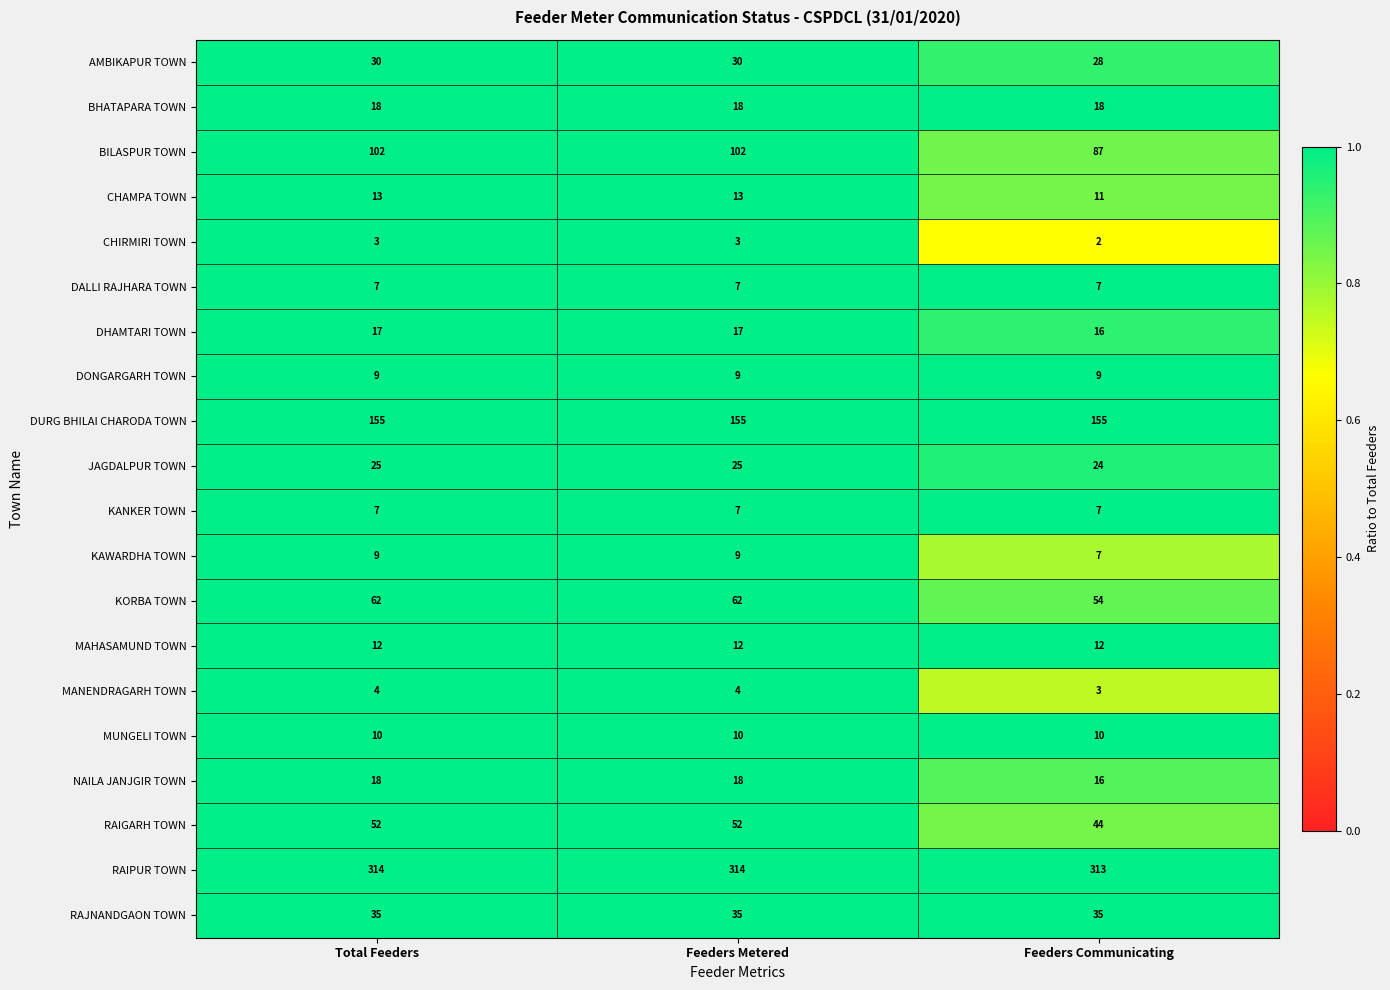

At how many categories does at least one series exceed 288?

3